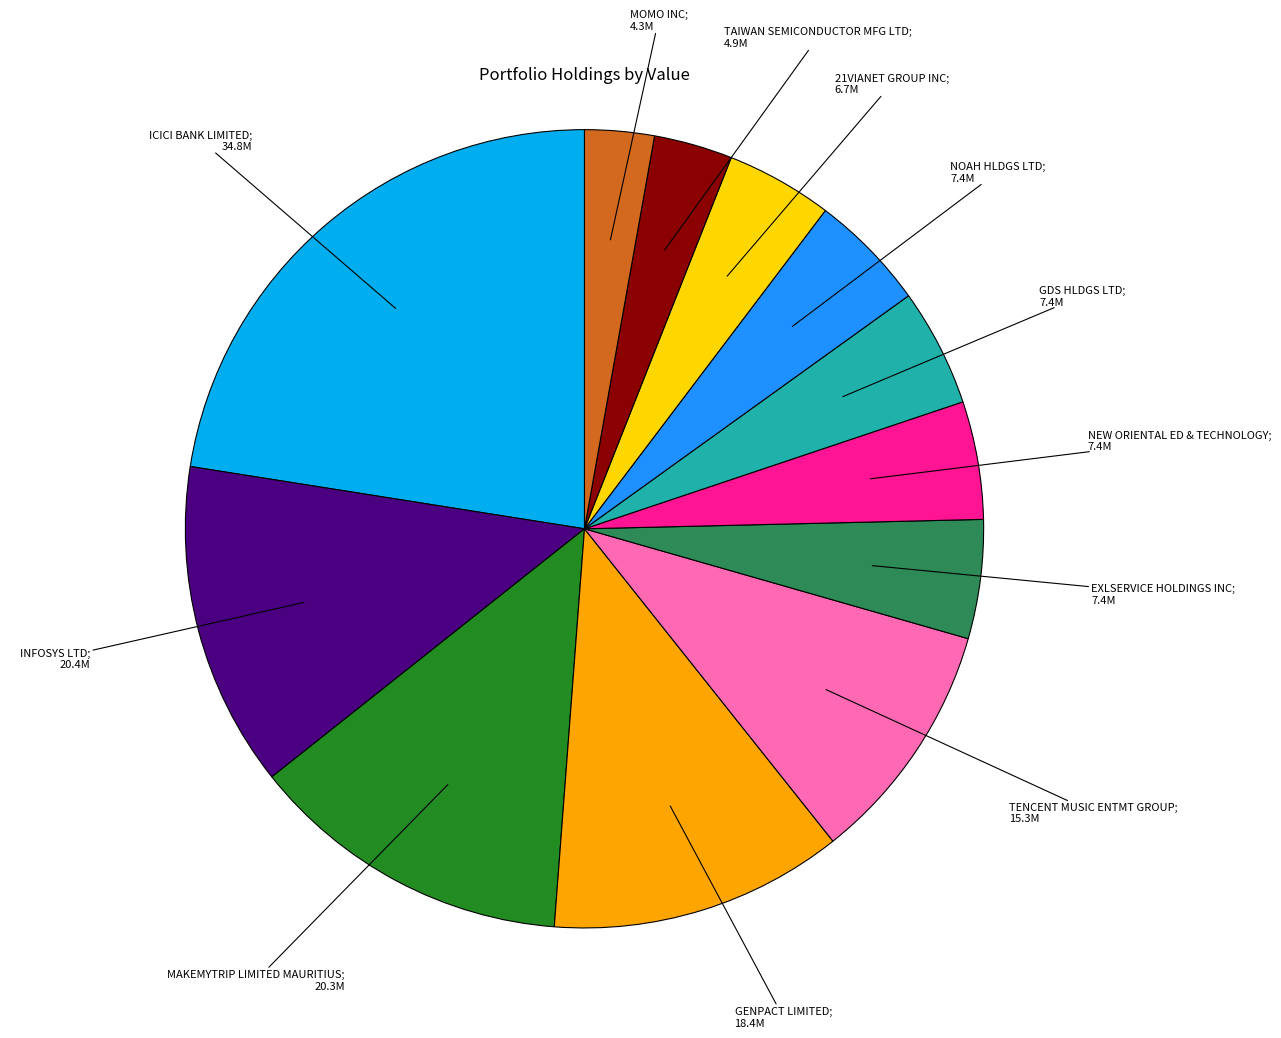

Is there any slice that represents more than half of the pie?

No